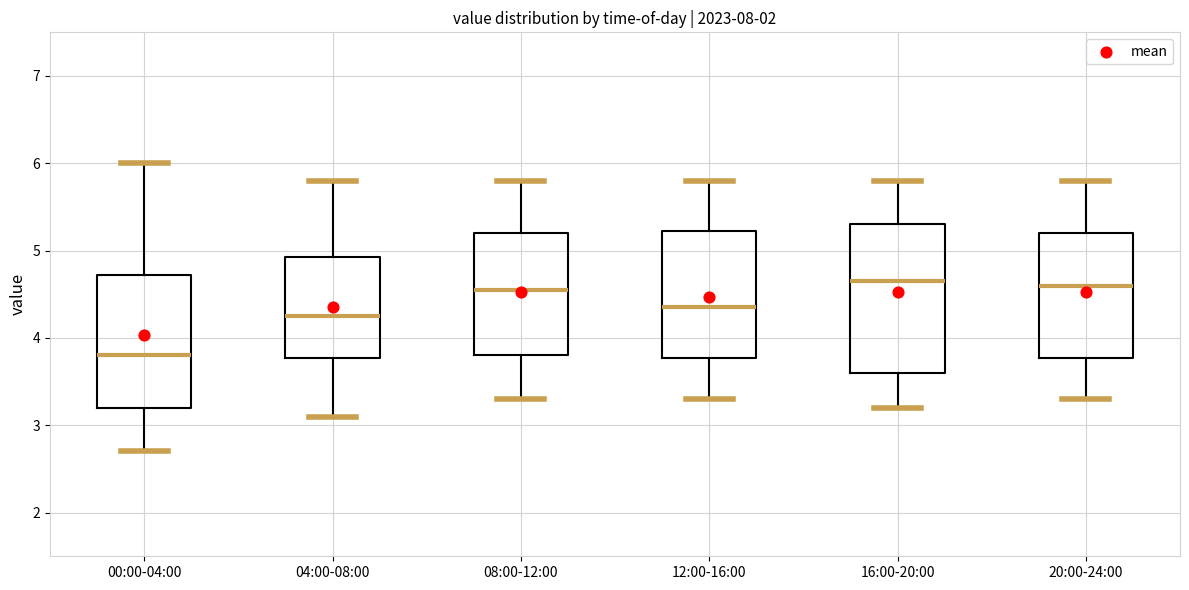

Reading left to right, transcribe this box plot: for each box, give where its median line is, the range the box spans, and where its two whiskers end, as read against the y-axis. The values are not printed on the chart, so give them approximately, as read against the axis.

00:00-04:00: median 3.8, box 3.2 to 4.7, whiskers 2.7 to 6.0
04:00-08:00: median 4.3, box 3.8 to 4.9, whiskers 3.1 to 5.8
08:00-12:00: median 4.6, box 3.8 to 5.2, whiskers 3.3 to 5.8
12:00-16:00: median 4.4, box 3.8 to 5.2, whiskers 3.3 to 5.8
16:00-20:00: median 4.7, box 3.6 to 5.3, whiskers 3.2 to 5.8
20:00-24:00: median 4.6, box 3.8 to 5.2, whiskers 3.3 to 5.8